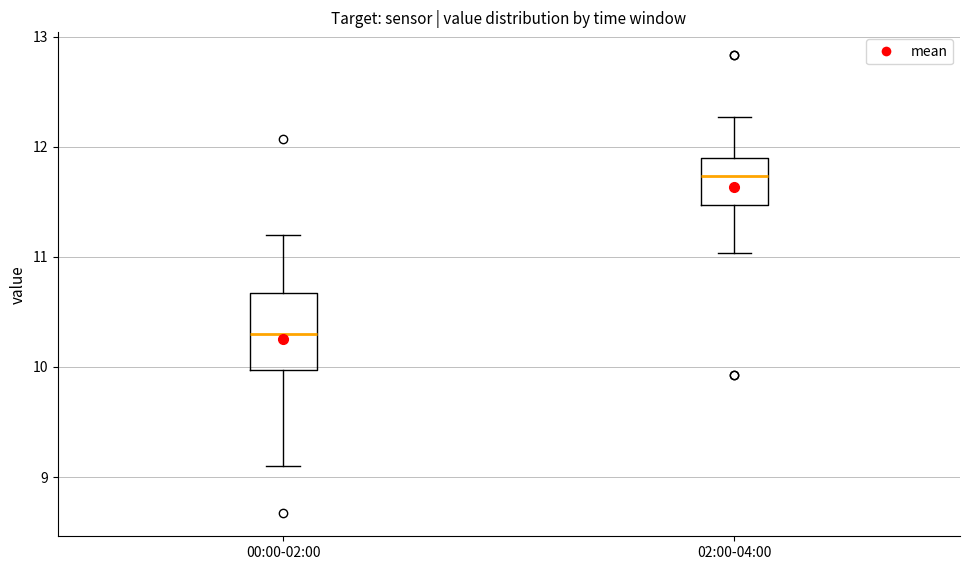

Where does the lower whisker of the box for 02:00-04:00 end on the y-axis? The values are not printed on the chart, so give them approximately, as read against the axis.

11.0